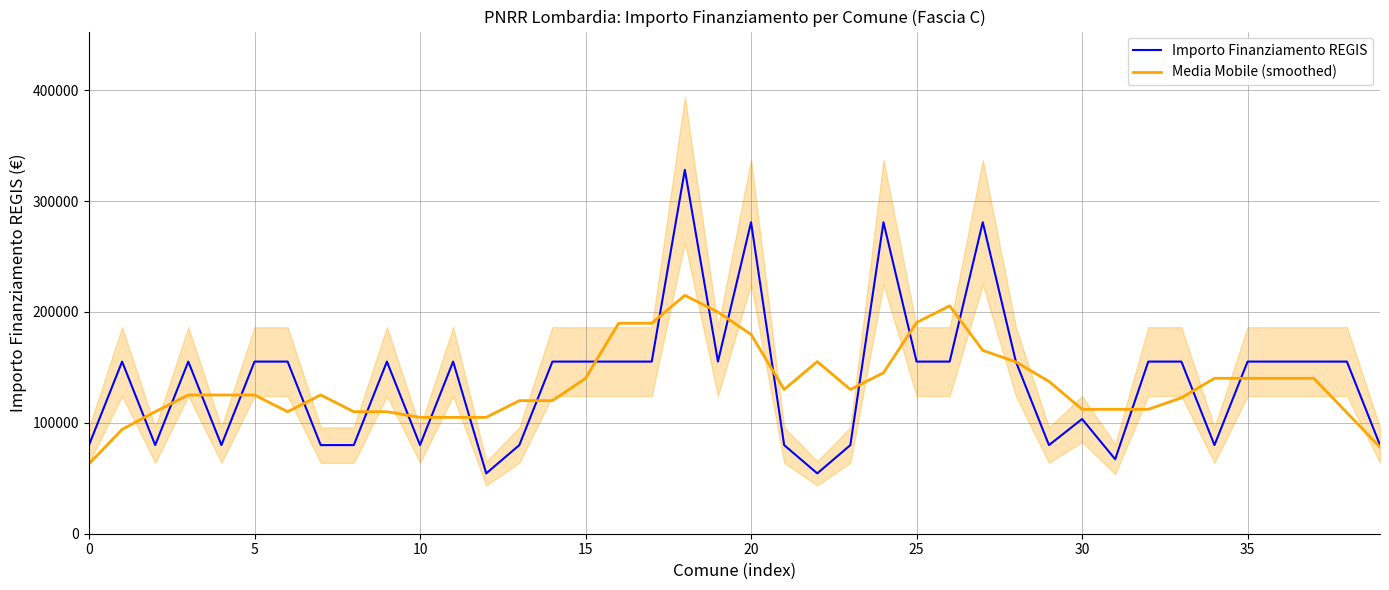

In Media Mobile (smoothed), how many points are lower than both neighbors (excluding endpoints)?

5